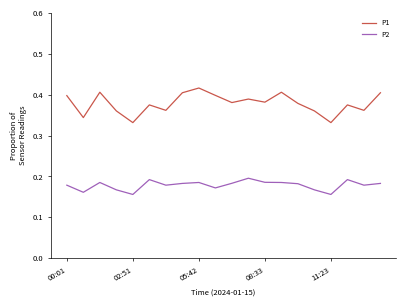

True or false: P1 and P2 intersect in this chart.

False